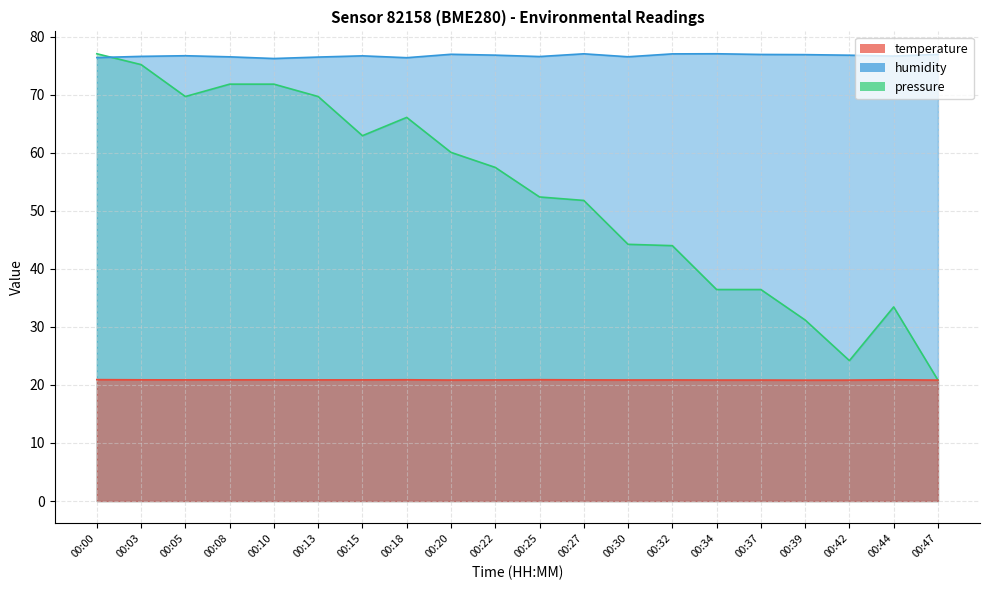

The value of temperature at 00:37 is 32.2. True or false?

False